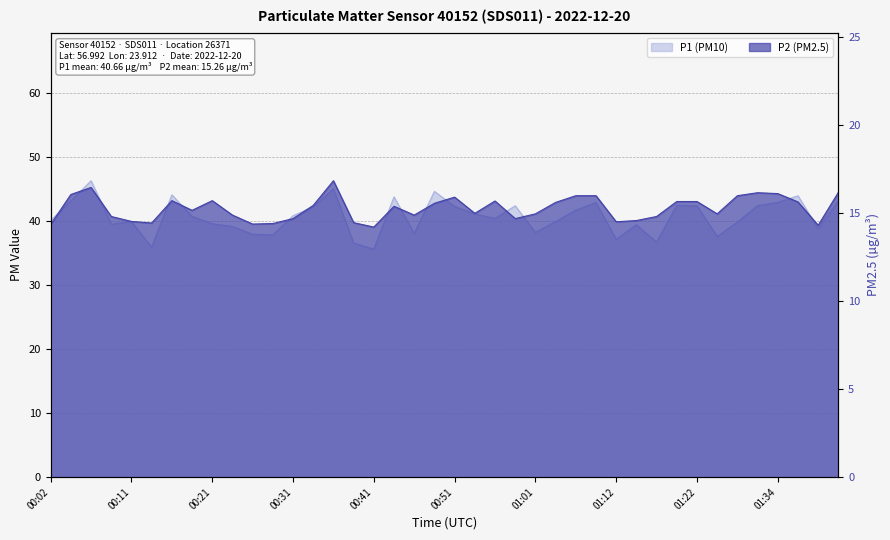

What is the value of the P2 point at the 24th from the left?

14.7